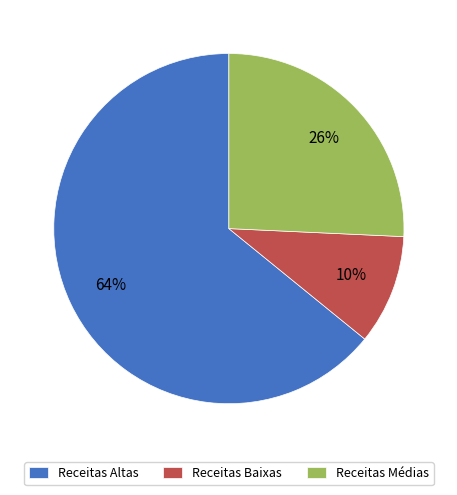

Which has a higher value, Receitas Altas or Receitas Baixas?

Receitas Altas